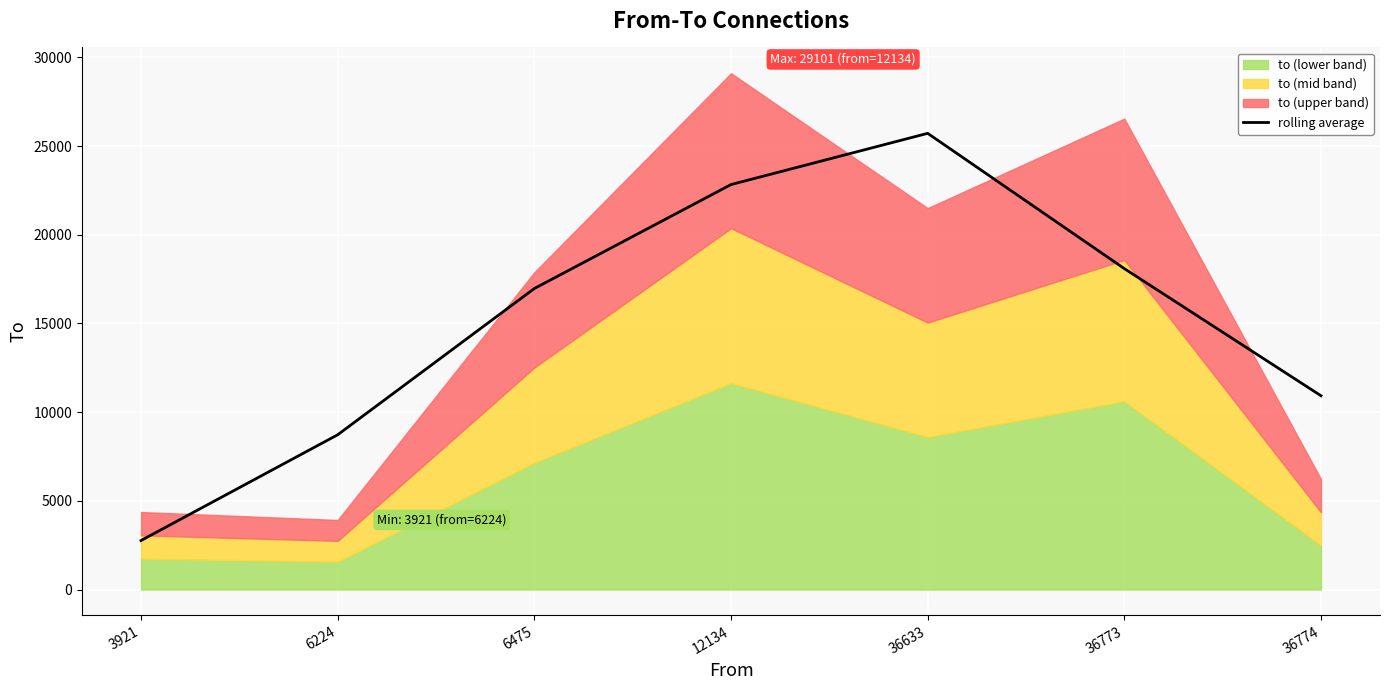

What is the change in value from 3921 to 6224?

+5960.5